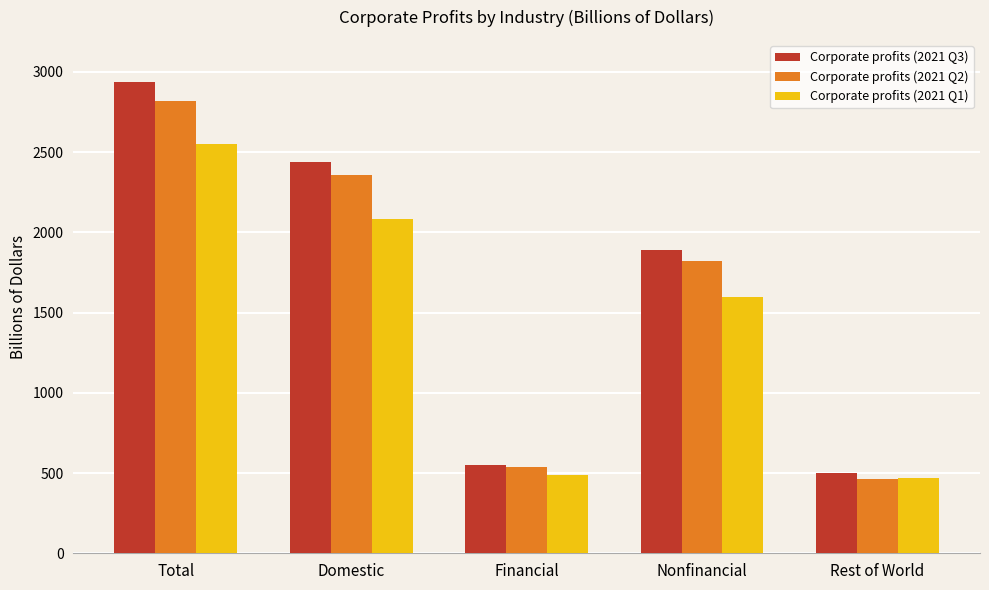

What is the sum of the Corporate profits (2021 Q2) values at Total and Nonfinancial?

4640.5